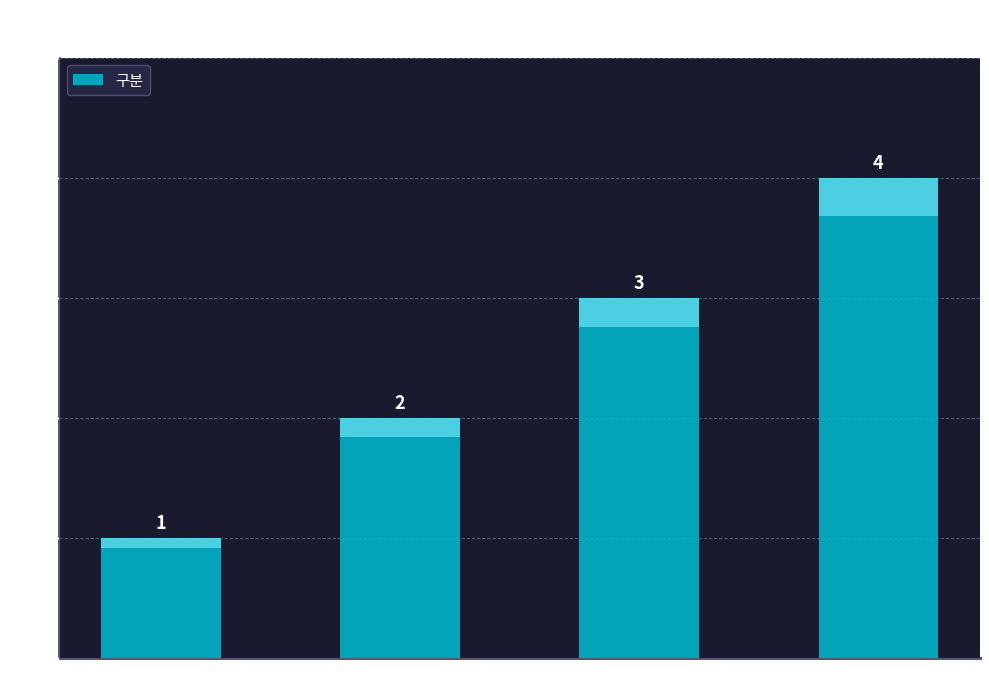

Count the values in the range 2 to 4.

3